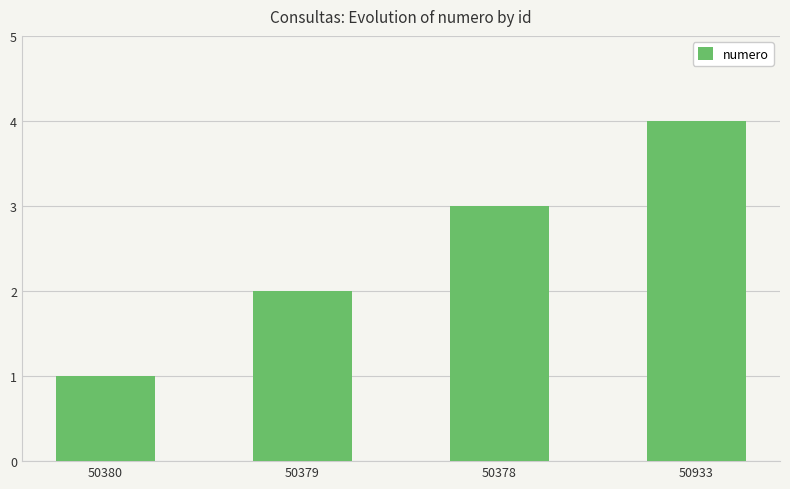

How many values are between 2 and 4?

3